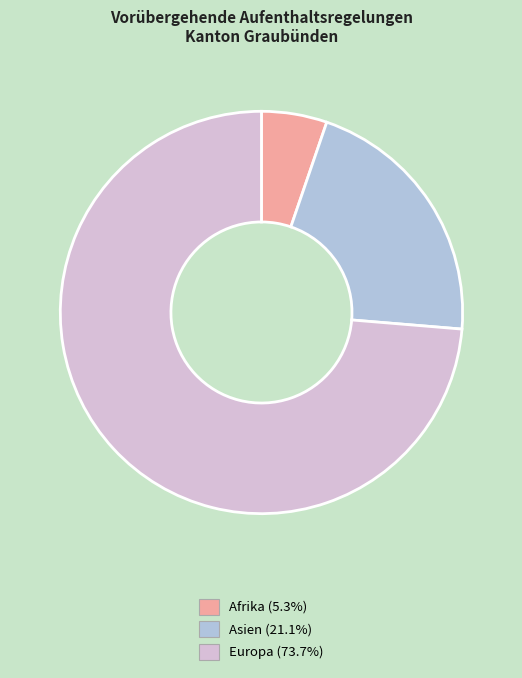

Is there a majority slice in this chart?

Yes